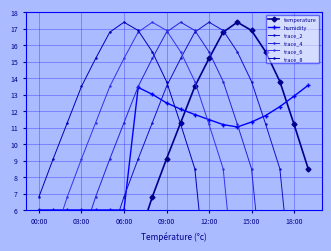

Rank the series by their maximum value, from lowest to highest.

humidity, temperature, trace_2, trace_4, trace_6, trace_8